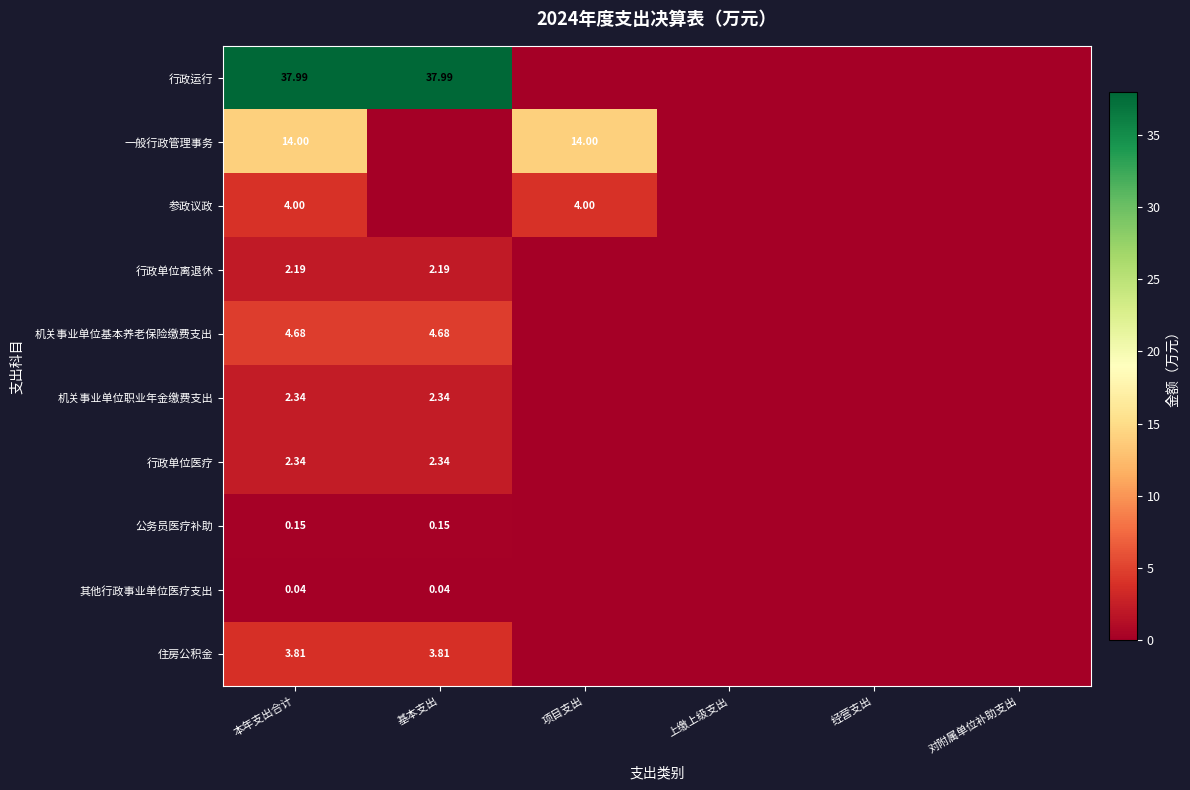

What is the average value of the 参政议政 series?

1.3